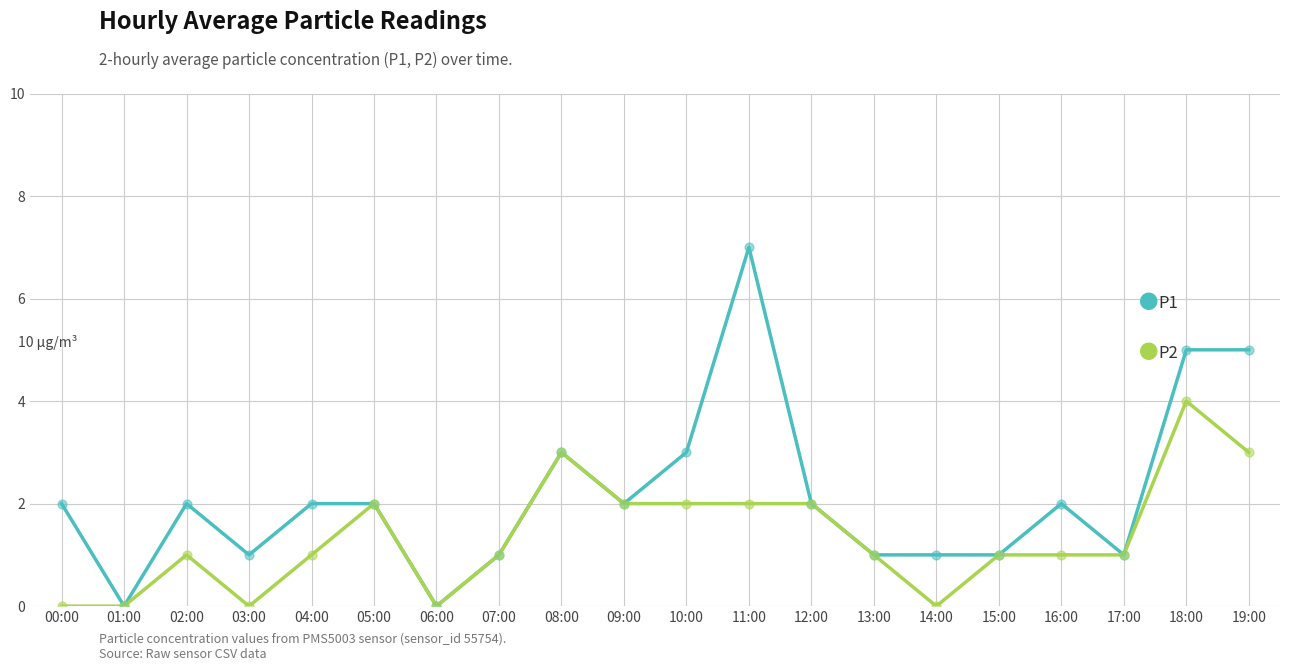

Which category has the highest value across all series?

11:00